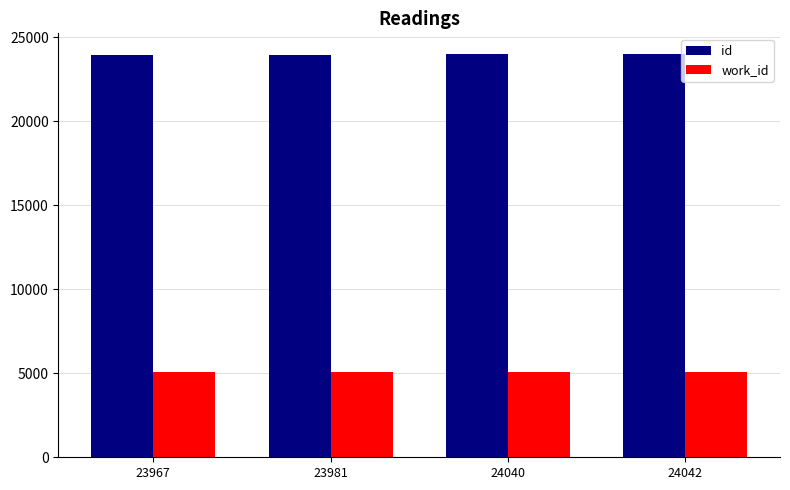

What are all the series names shown in the legend?

id, work_id